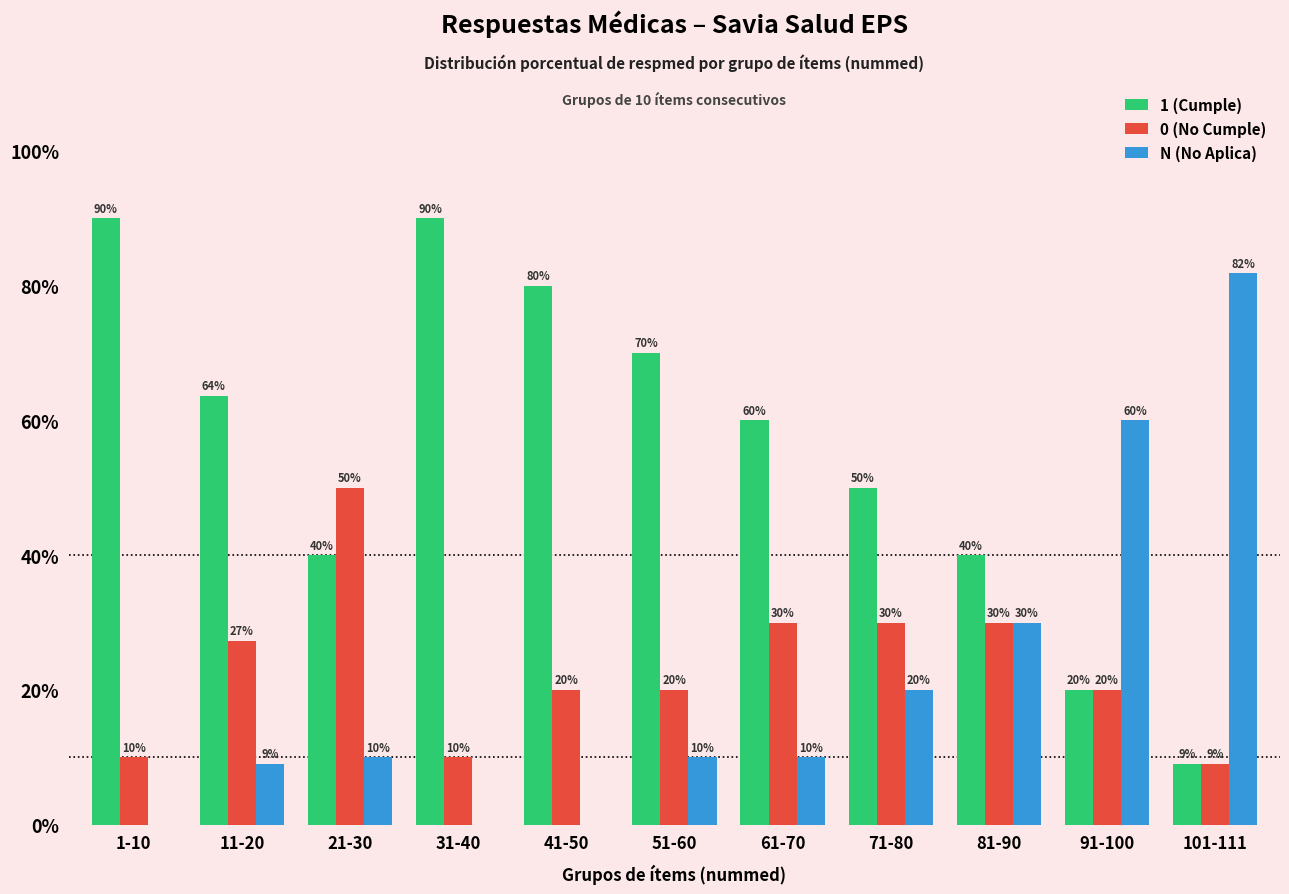

What is the approximate value of N (No Aplica) at 101-111?

81.8